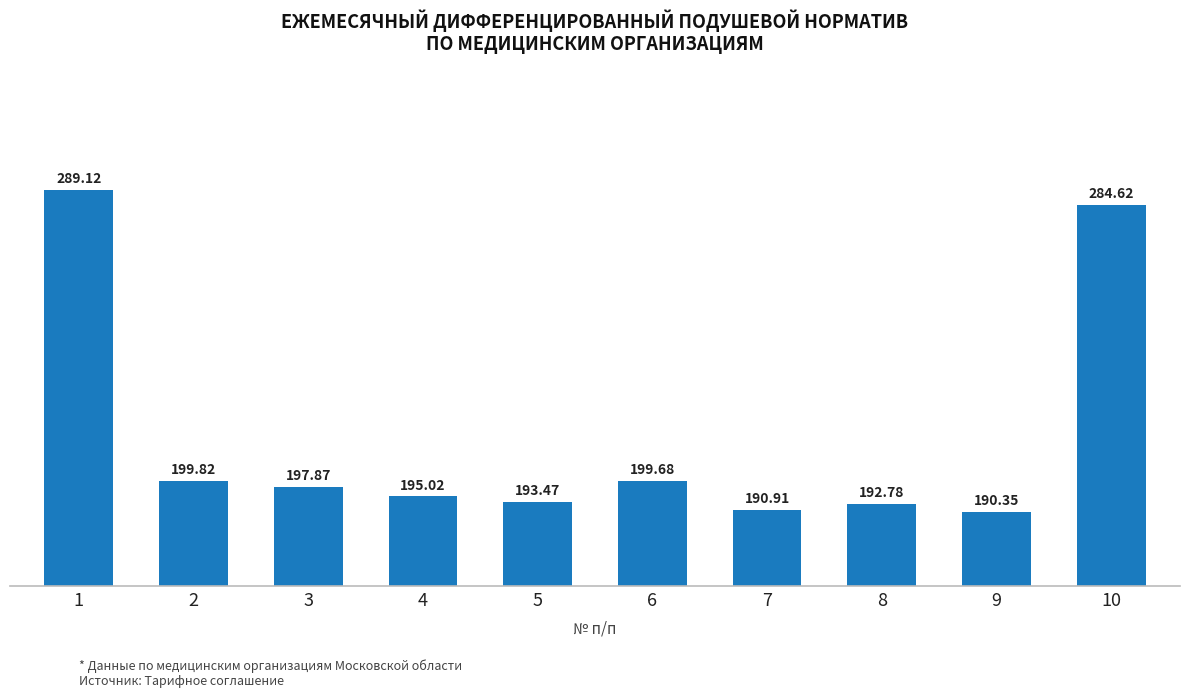

What is the difference between the values at 6 and 5?

6.2